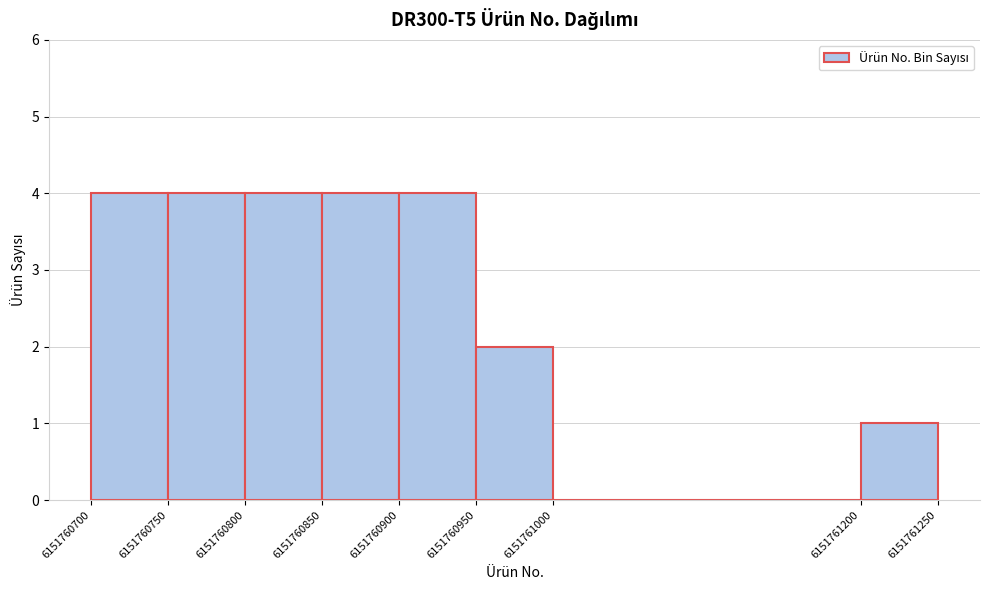

What is the height of the bar covering 6151760700 to 6151760750 on the x-axis? The values are not printed on the chart, so give them approximately, as read against the axis.

4